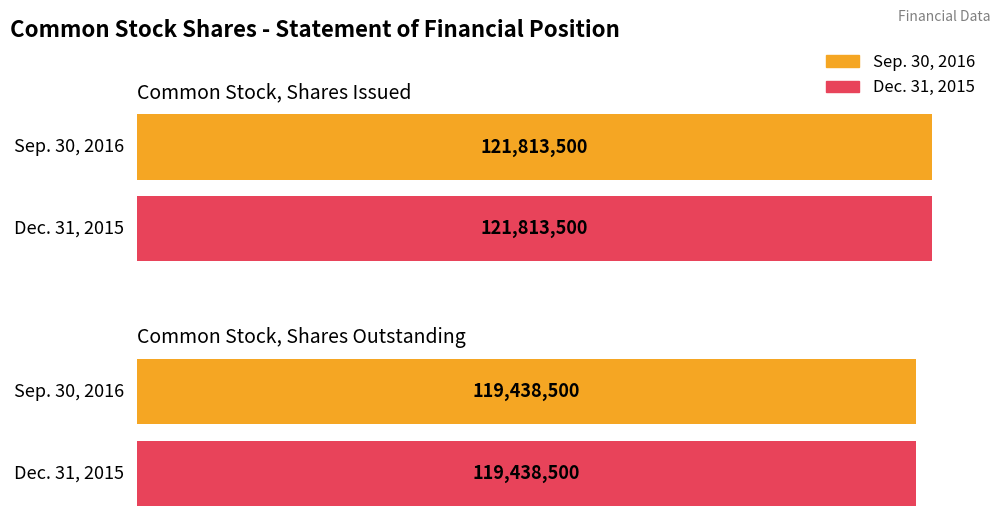

What is the maximum value for Sep. 30, 2016?

121813500